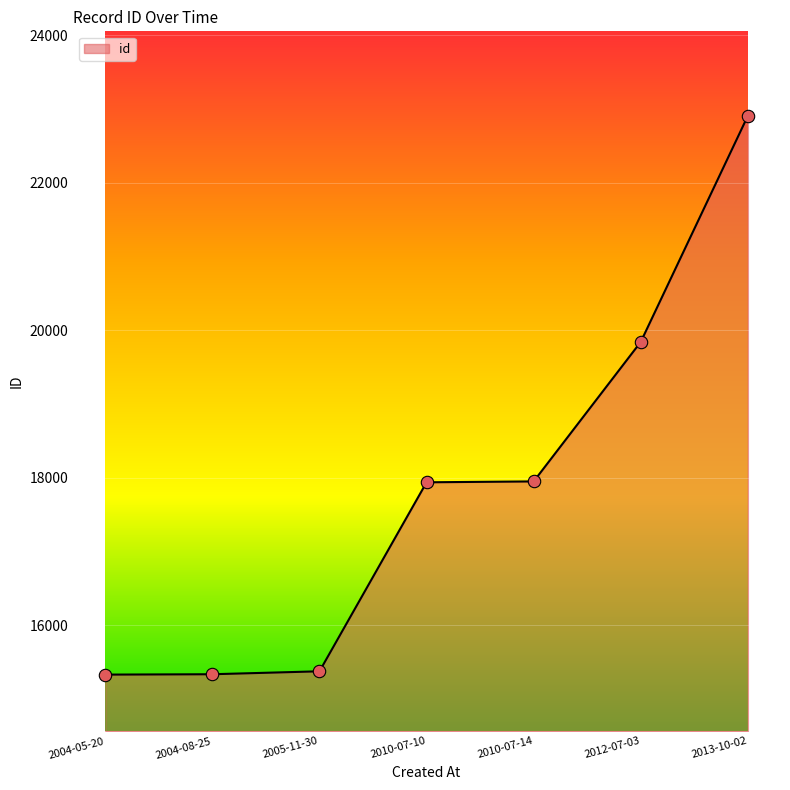

Approximately how many times larger is the value at 2004-05-20 compared to 2012-07-03?

0.8